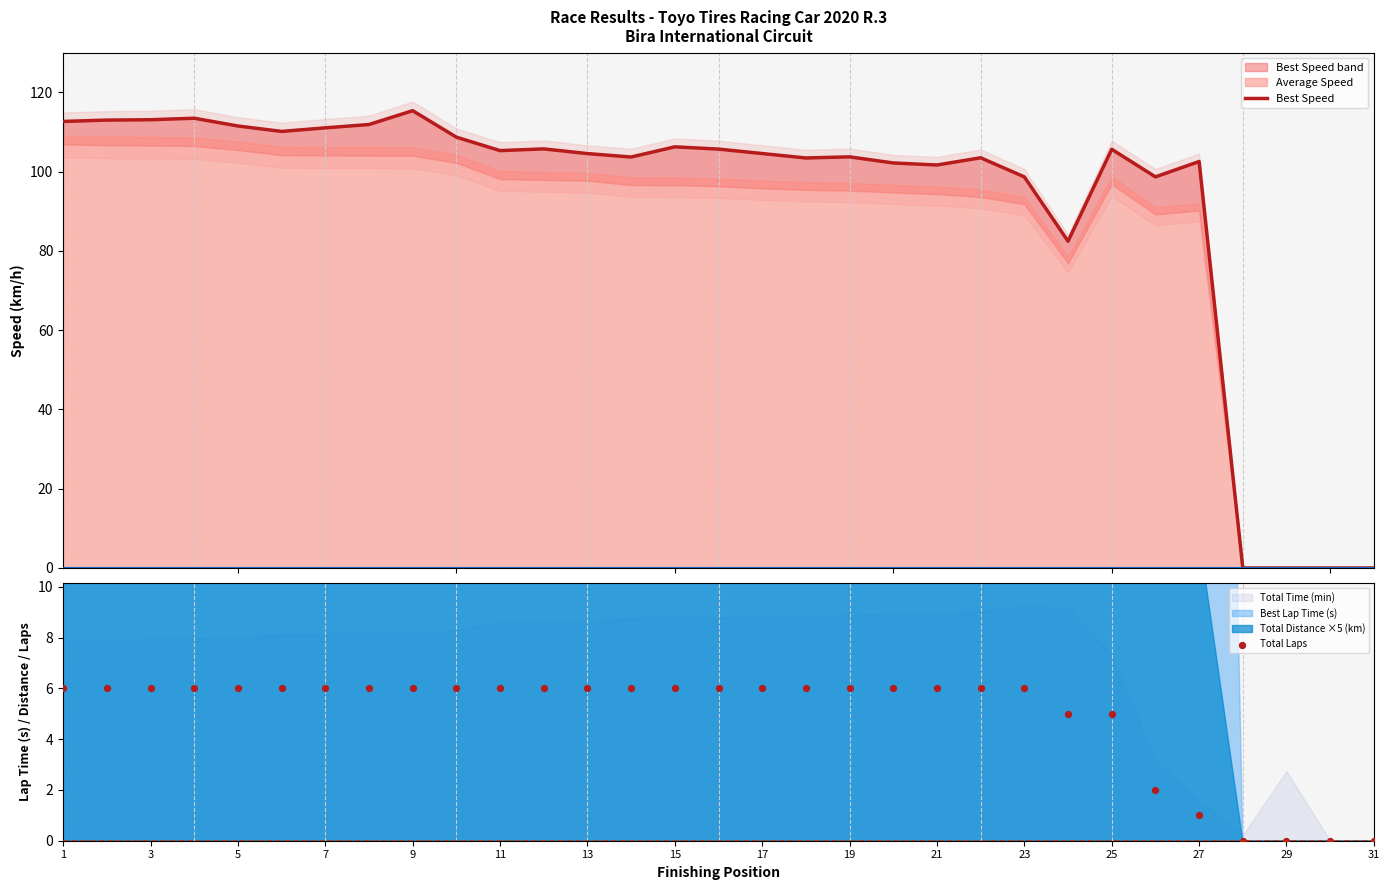

At how many categories does at least one series exceed 32?

27